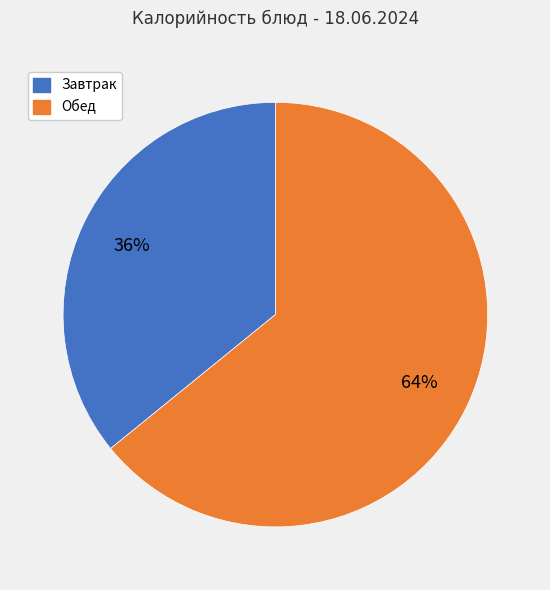

To the nearest percent, what is the average slice percentage?

50%